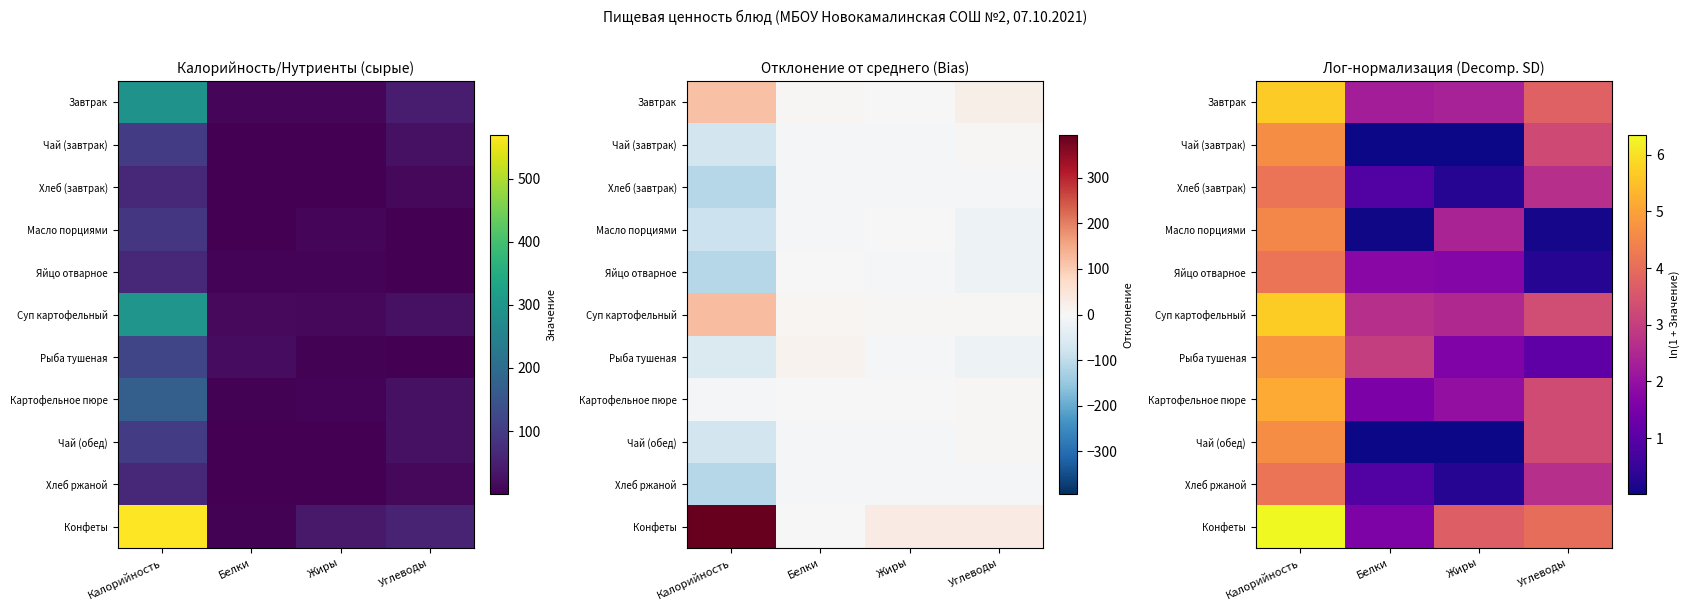

What is the greatest value displayed?

6.3